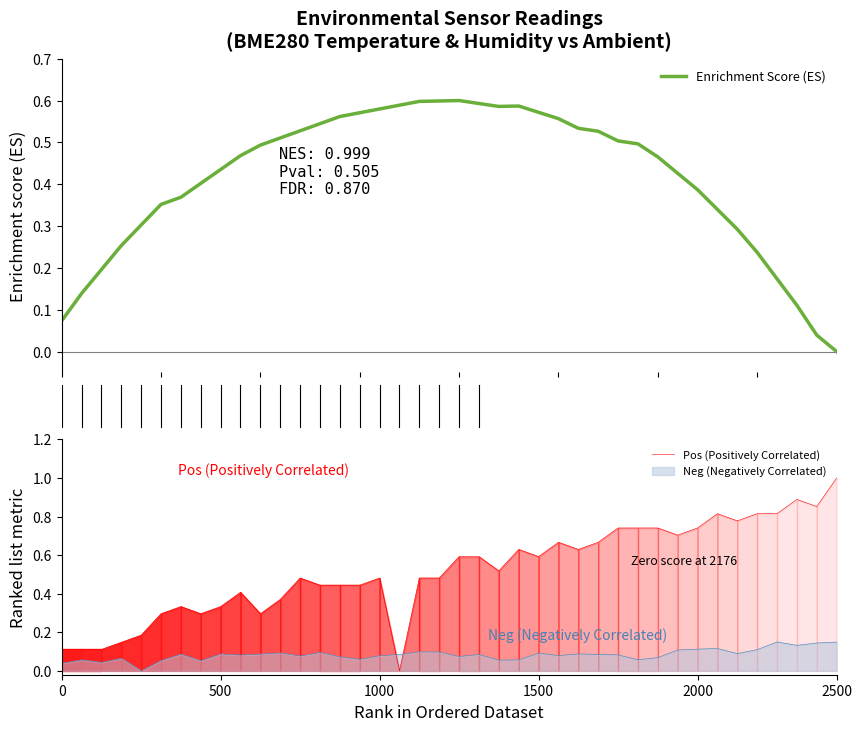

What is the highest value of the Pos (Positively Correlated) series?

1.0